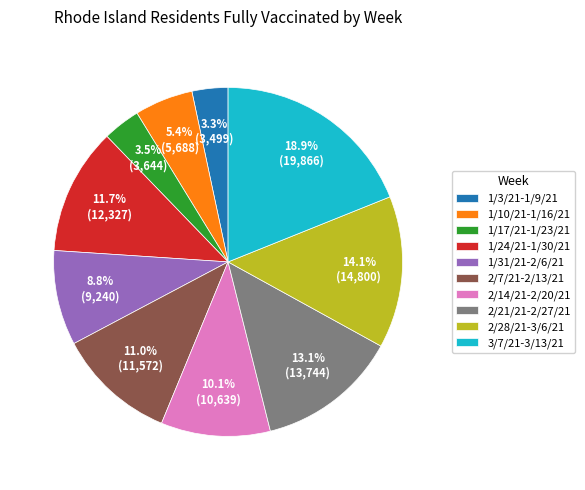

Does 3/7/21-3/13/21 account for over 50% of the chart?

No